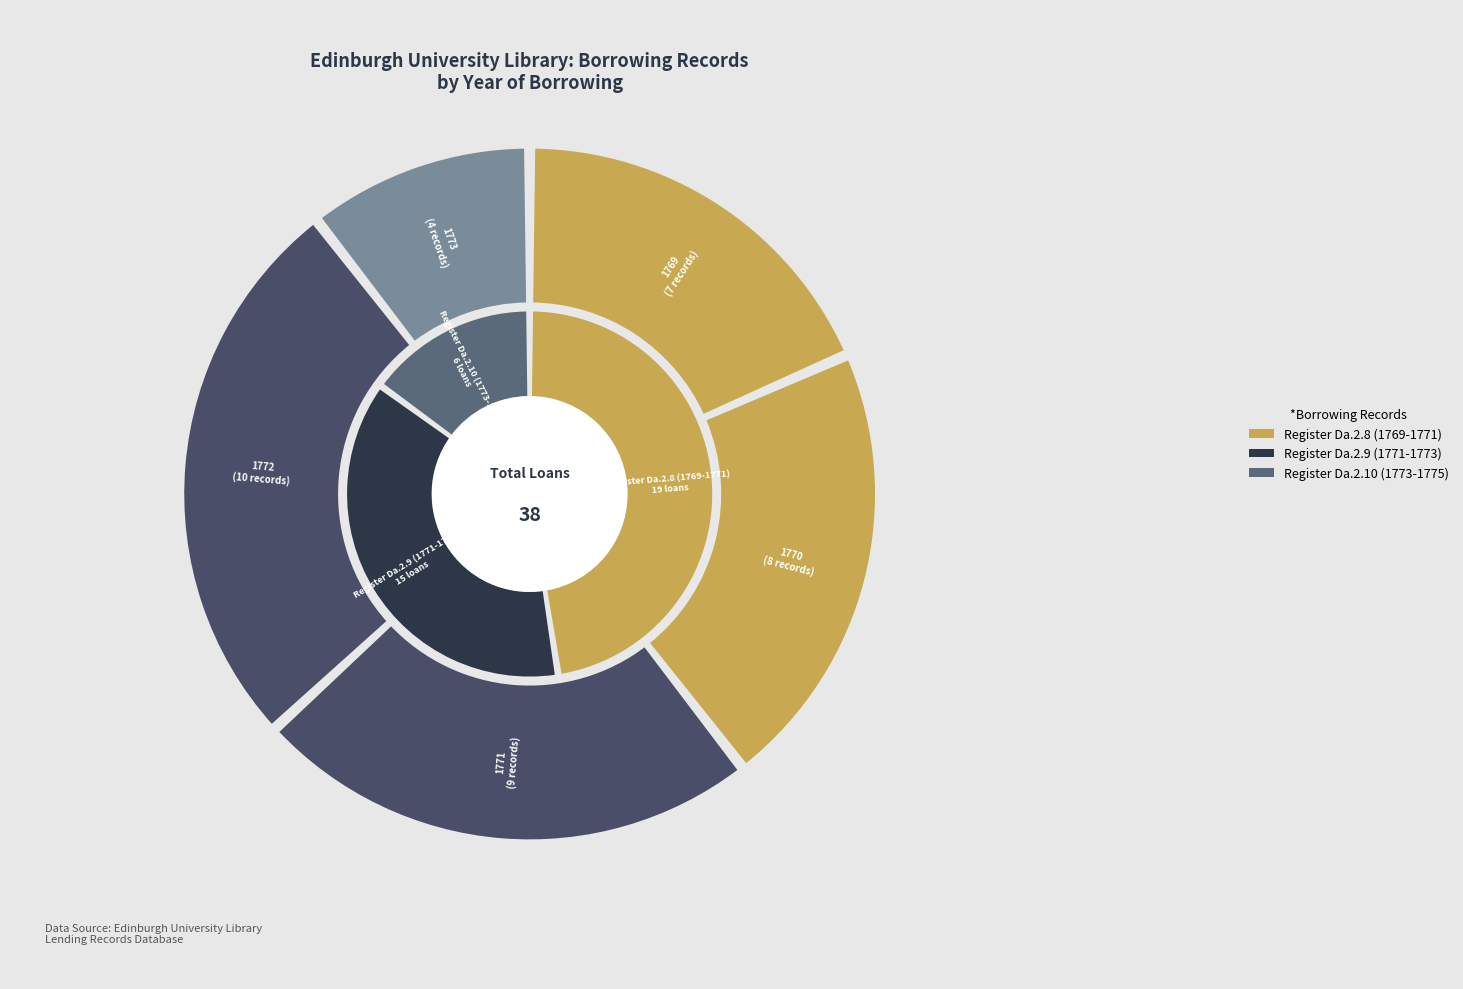

Does 1773 represent more than half of the total?

No